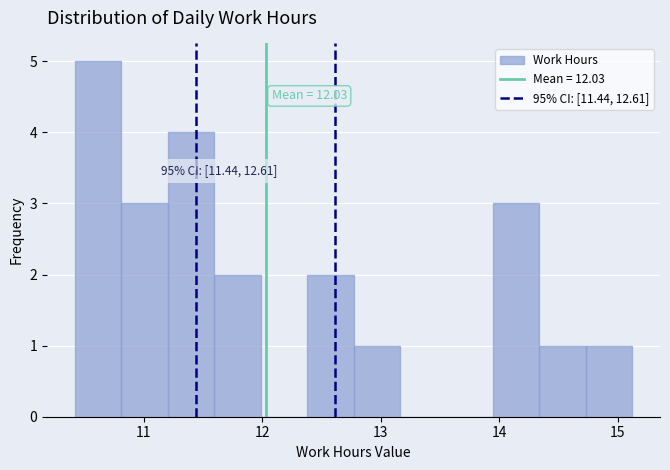

Read against the x-axis, roughly where is the centre of the tallest bar?

10.6